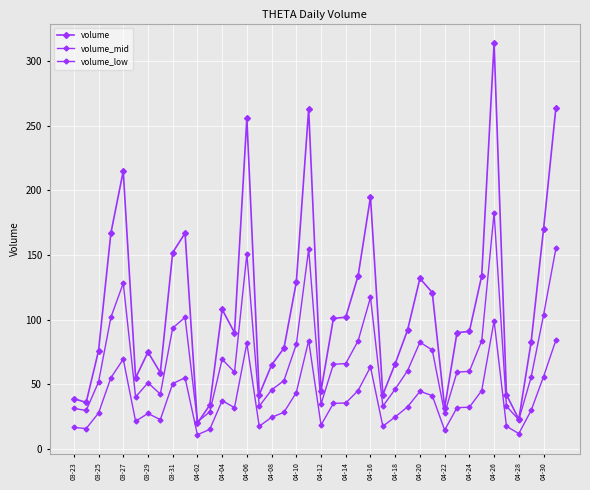

How many series are shown in this chart?

3